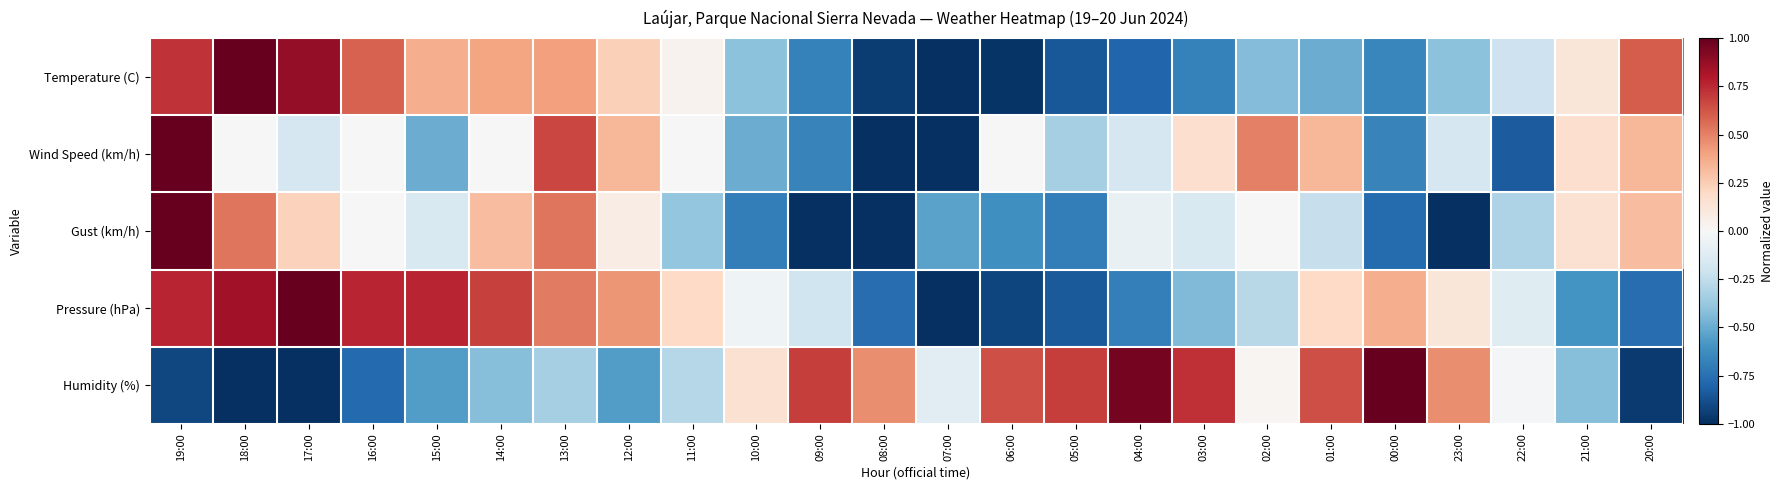

Reading left to right, transcribe all the data shown in this chart.

Temperature (C): 19:00=0.7	18:00=1.0	17:00=0.9	16:00=0.6	15:00=0.4	14:00=0.4	13:00=0.4	12:00=0.2	11:00=0.0	10:00=-0.4	09:00=-0.7	08:00=-0.9	07:00=-1.0	06:00=-1.0	05:00=-0.8	04:00=-0.8	03:00=-0.7	02:00=-0.4	01:00=-0.5	00:00=-0.7	23:00=-0.4	22:00=-0.2	21:00=0.1	20:00=0.6
Wind Speed (km/h): 19:00=1.0	18:00=0.0	17:00=-0.2	16:00=0.0	15:00=-0.5	14:00=0.0	13:00=0.7	12:00=0.3	11:00=0.0	10:00=-0.5	09:00=-0.7	08:00=-1.0	07:00=-1.0	06:00=0.0	05:00=-0.3	04:00=-0.2	03:00=0.2	02:00=0.5	01:00=0.3	00:00=-0.7	23:00=-0.2	22:00=-0.8	21:00=0.2	20:00=0.3
Gust (km/h): 19:00=1.0	18:00=0.5	17:00=0.2	16:00=0.0	15:00=-0.2	14:00=0.3	13:00=0.5	12:00=0.1	11:00=-0.4	10:00=-0.7	09:00=-1.0	08:00=-1.0	07:00=-0.5	06:00=-0.6	05:00=-0.7	04:00=-0.1	03:00=-0.2	02:00=0.0	01:00=-0.2	00:00=-0.8	23:00=-1.0	22:00=-0.3	21:00=0.2	20:00=0.3
Pressure (hPa): 19:00=0.8	18:00=0.8	17:00=1.0	16:00=0.8	15:00=0.8	14:00=0.7	13:00=0.5	12:00=0.4	11:00=0.2	10:00=-0.0	09:00=-0.2	08:00=-0.8	07:00=-1.0	06:00=-0.9	05:00=-0.8	04:00=-0.7	03:00=-0.4	02:00=-0.3	01:00=0.2	00:00=0.4	23:00=0.1	22:00=-0.1	21:00=-0.6	20:00=-0.8
Humidity (%): 19:00=-0.9	18:00=-1.0	17:00=-1.0	16:00=-0.8	15:00=-0.6	14:00=-0.4	13:00=-0.3	12:00=-0.6	11:00=-0.3	10:00=0.2	09:00=0.7	08:00=0.5	07:00=-0.1	06:00=0.6	05:00=0.7	04:00=1.0	03:00=0.7	02:00=0.0	01:00=0.6	00:00=1.0	23:00=0.5	22:00=-0.0	21:00=-0.4	20:00=-1.0